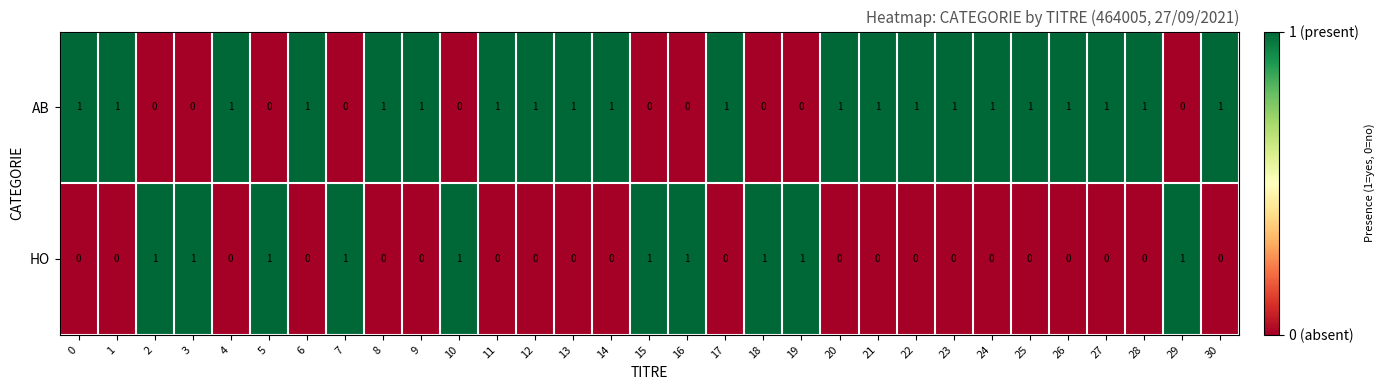

Is the value of AB at 10 greater than the value of HO at 19?

No